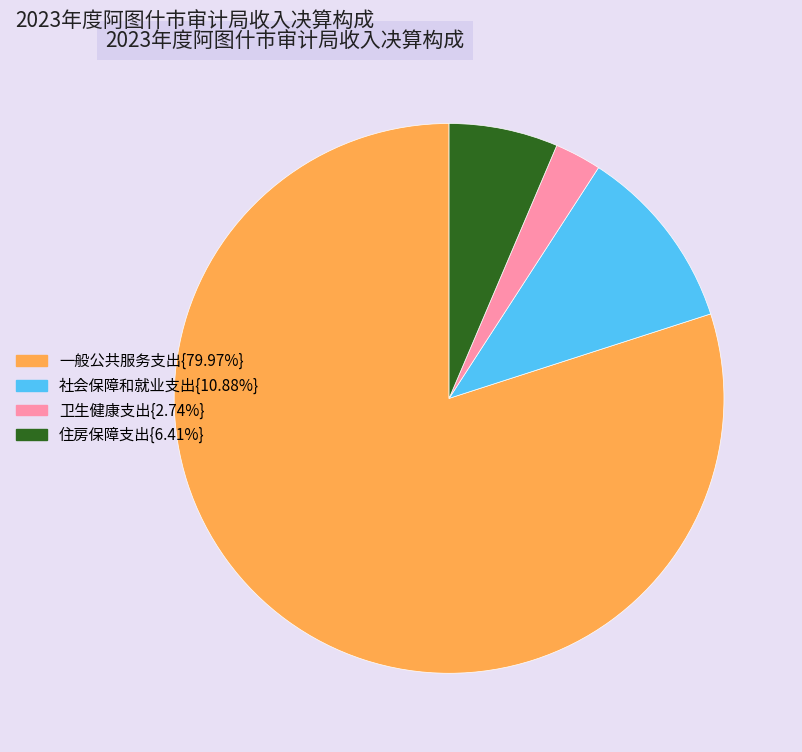

Is the sum of 社会保障和就业支出{10.88%} and 一般公共服务支出{79.97%} greater than half?

Yes